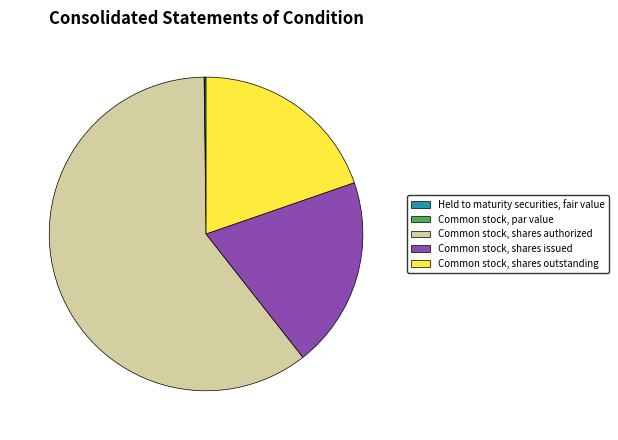

Is the sum of Common stock, shares authorized and Common stock, shares issued greater than half?

Yes